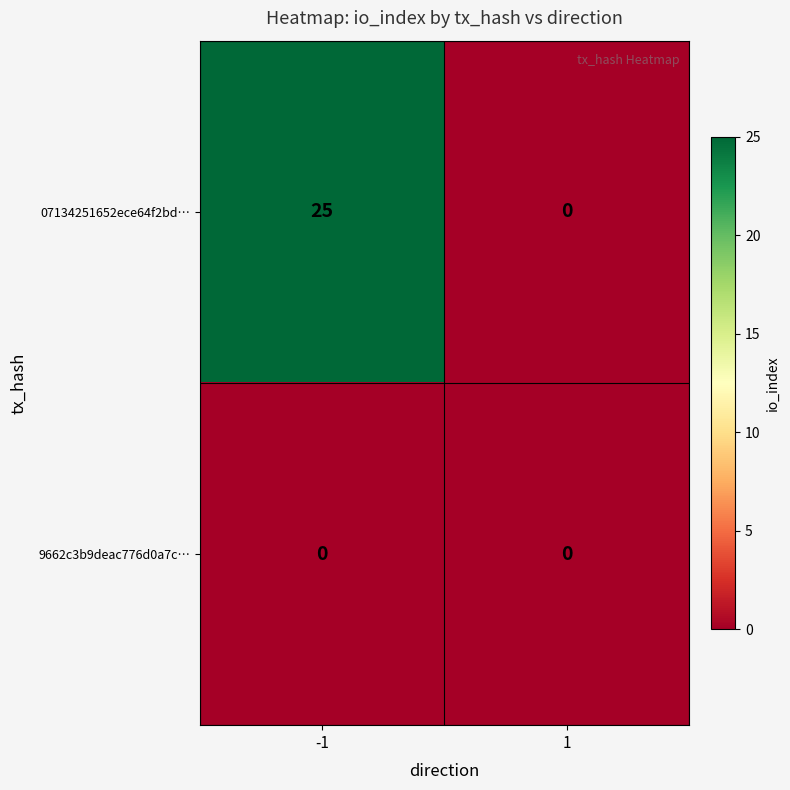

What is the sum of all 07134251652ece64f2bd… values?

25